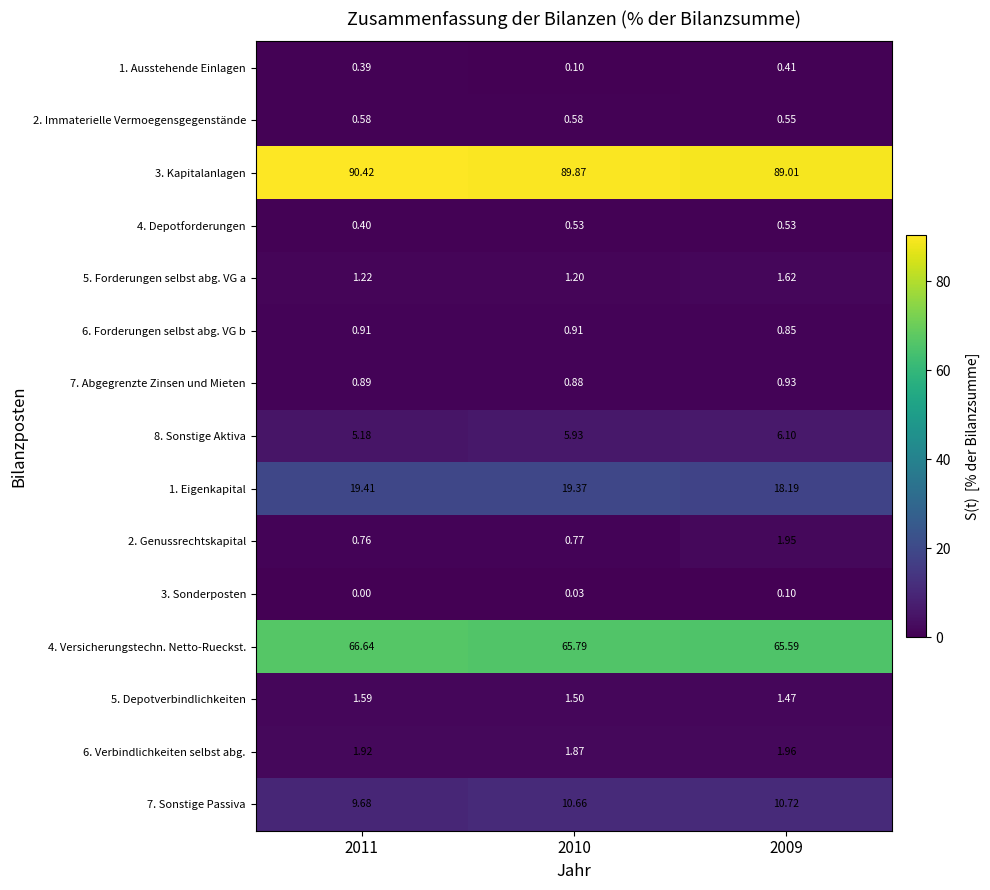

Is the value of 6. Forderungen selbst abg. VG b at 2009 greater than the value of 2. Immaterielle Vermoegensgegenstände at 2010?

Yes